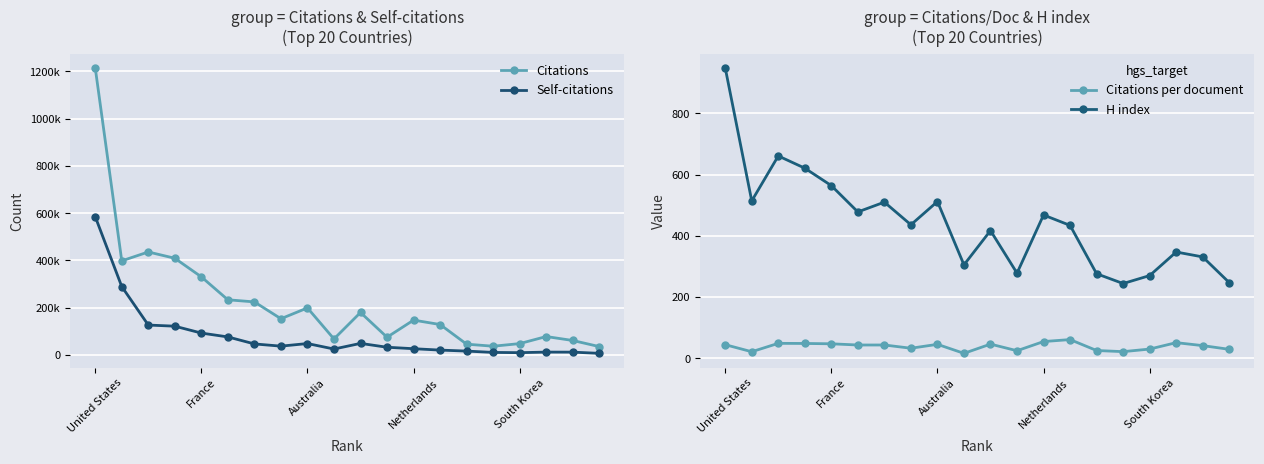

The value of H index at United States is 949.0. True or false?

True